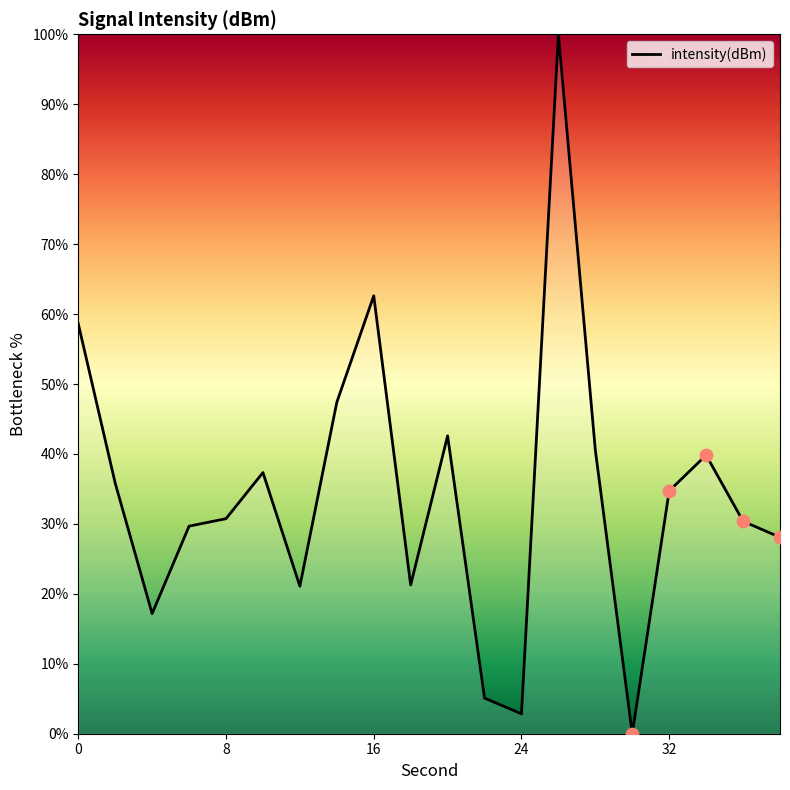

What is the difference between the maximum and minimum values?

100.0